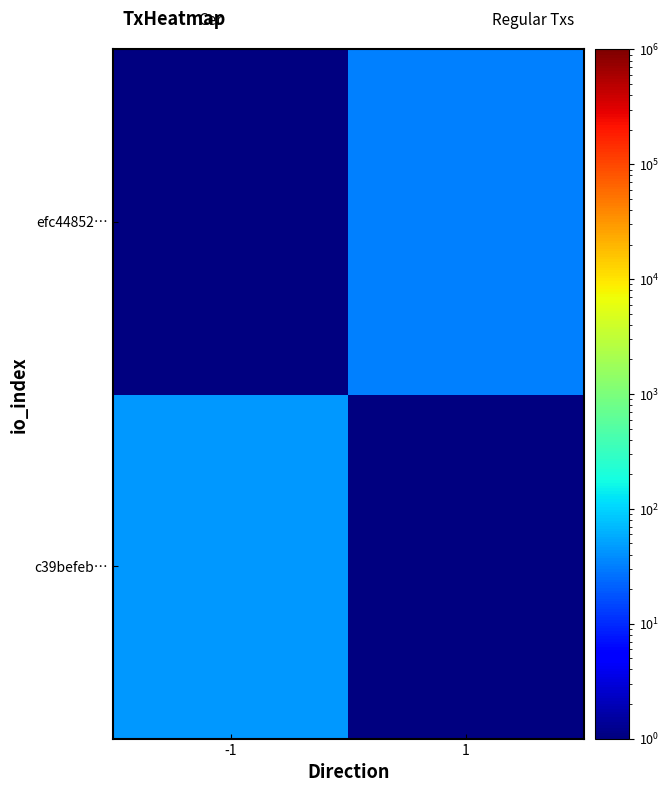

Rank the series by their average value, from highest to lowest.

c39befeb…, efc44852…